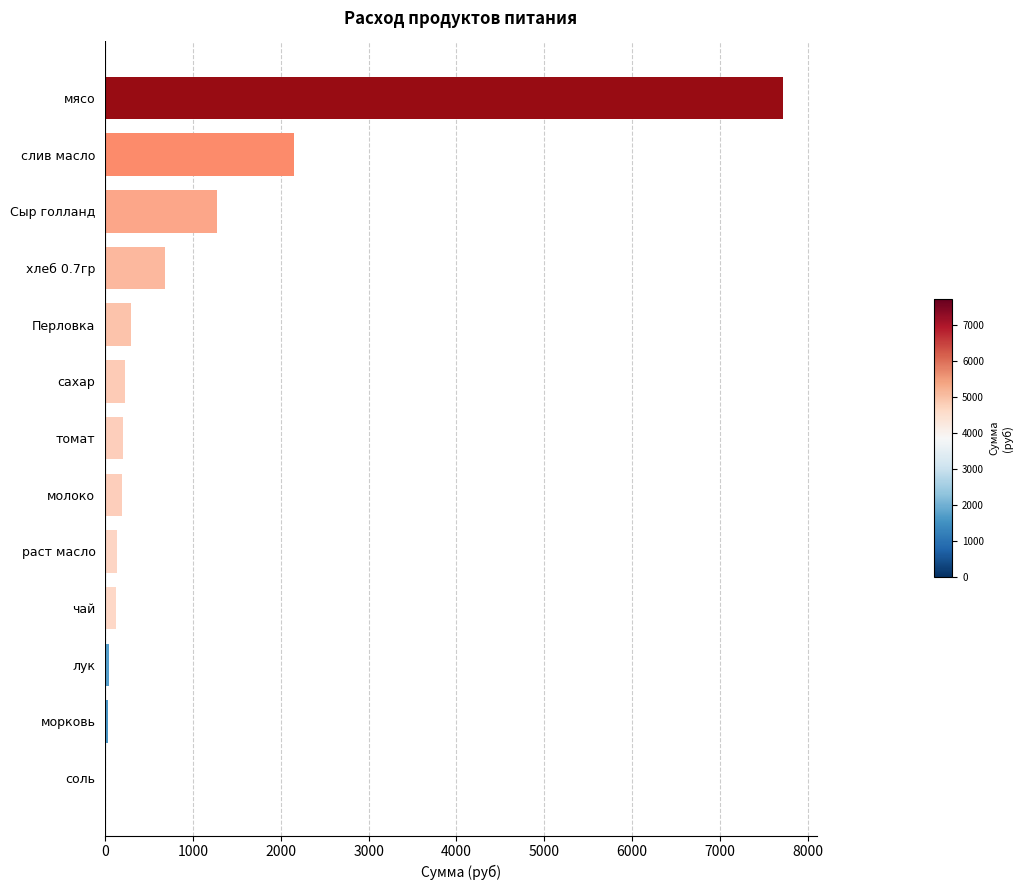

How many data points are above 201?

7